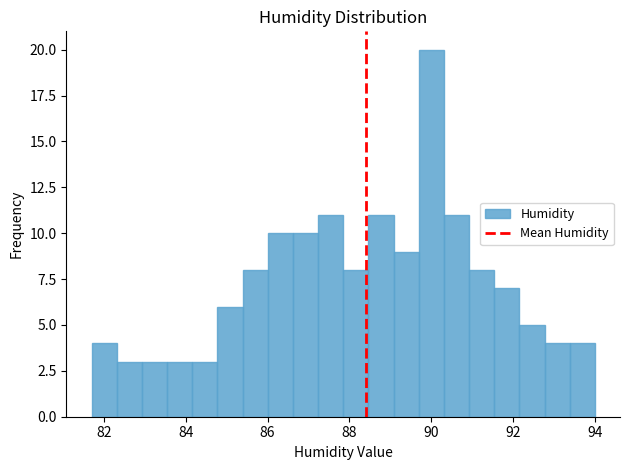

Read against the x-axis, roughly where is the centre of the tallest bar?

90.0